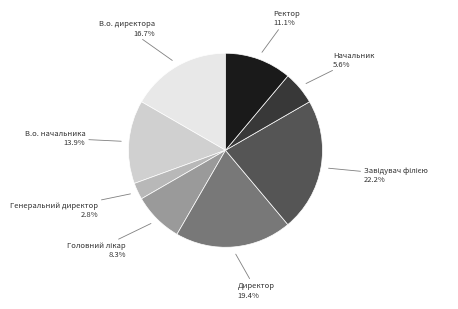

What is the smallest slice in the pie chart?

Генеральний директор